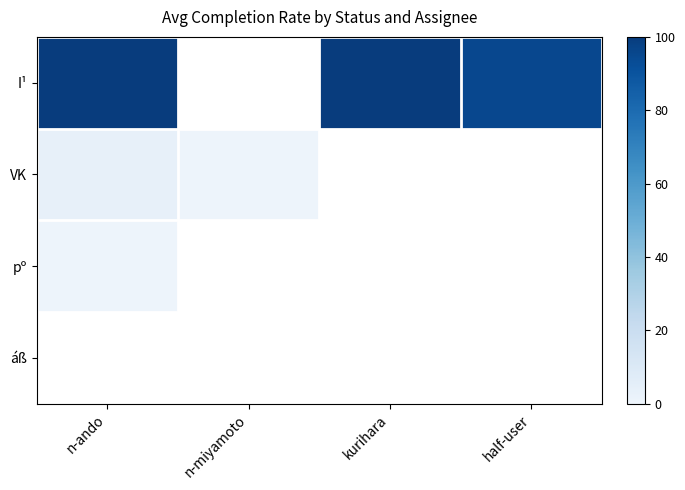

Between n-miyamoto and n-ando, which is larger?

n-ando